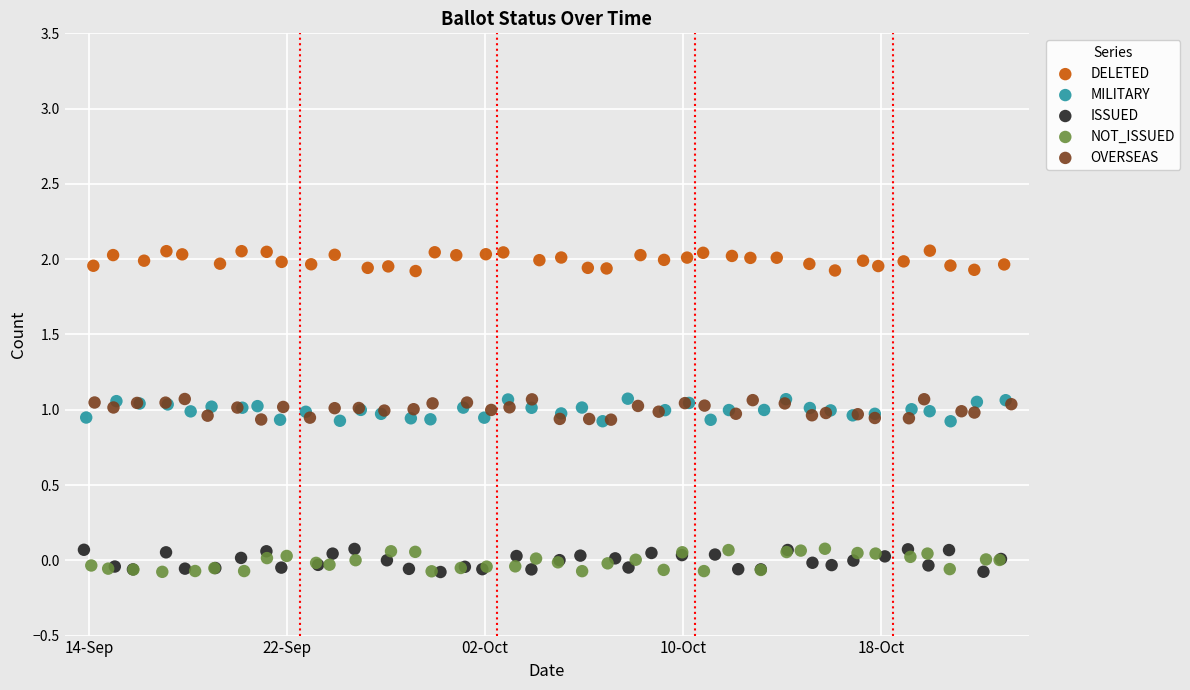

What are all the series names shown in the legend?

DELETED, MILITARY, ISSUED, NOT_ISSUED, OVERSEAS